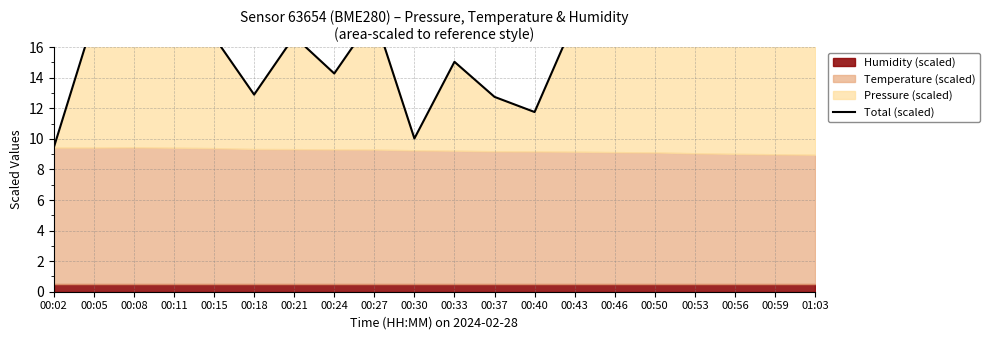

At which category does the data reach its first local valley?

00:08